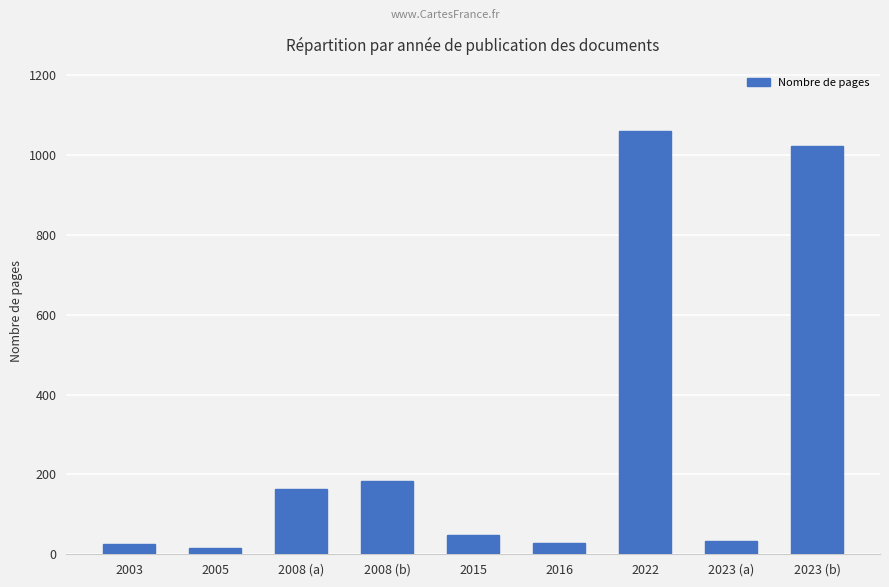

What is the sum of all values?

2584